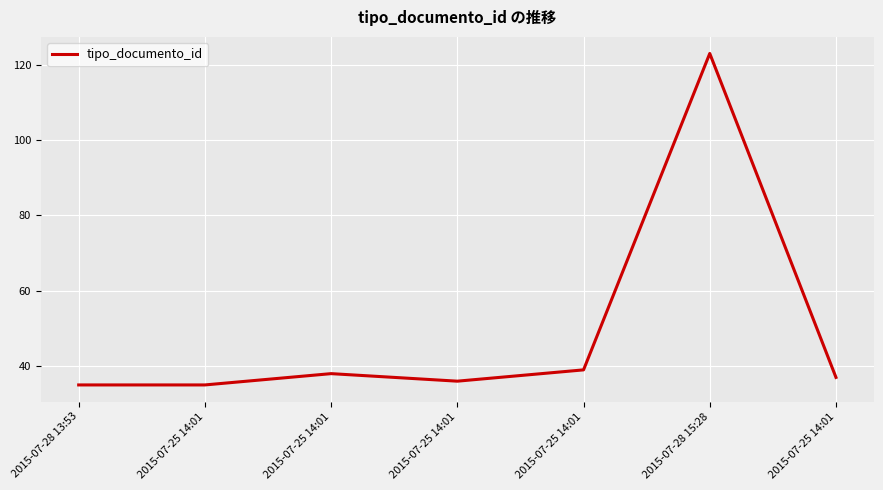

What is the ratio of the value at 2015-07-25 14:01 to the value at 2015-07-25 14:01?

1.1